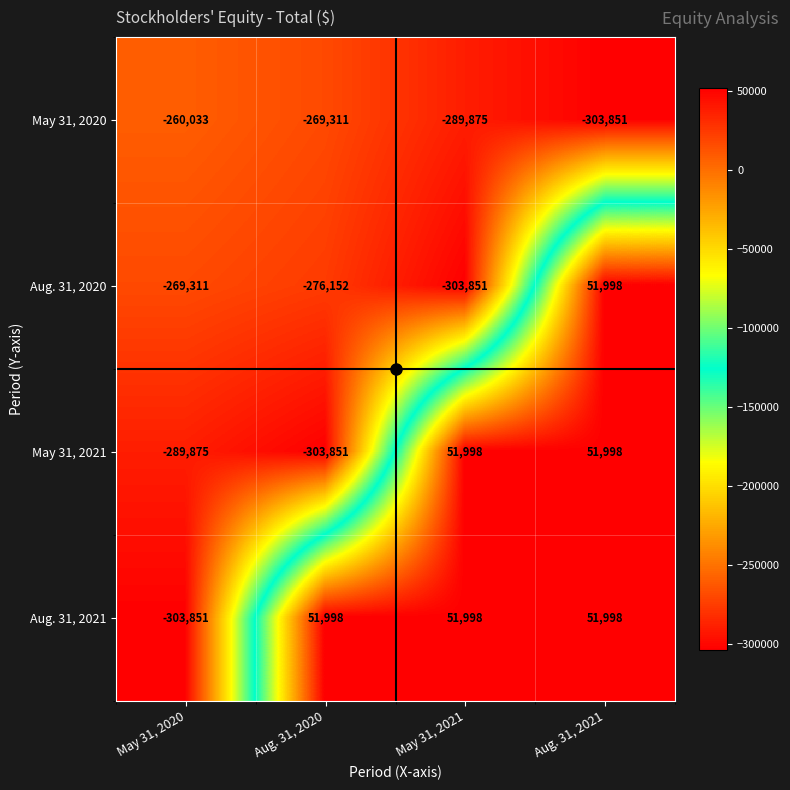

What is the highest value of the May 31, 2021 series?

51998